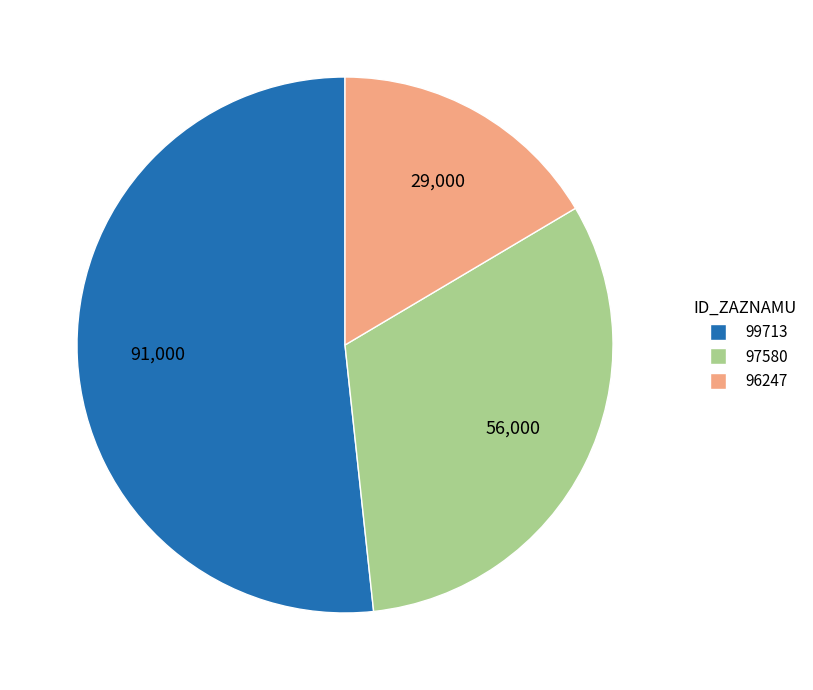

The 96247 slice represents 22% of the pie. True or false?

False